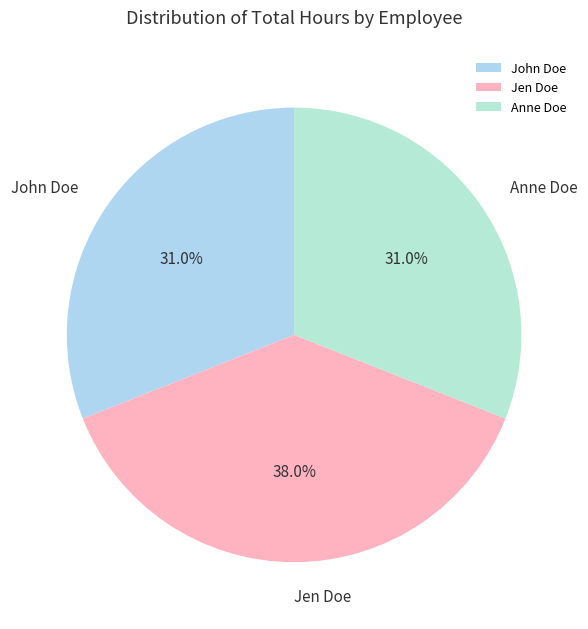

What is the total percentage of John Doe and Jen Doe?

69.0%